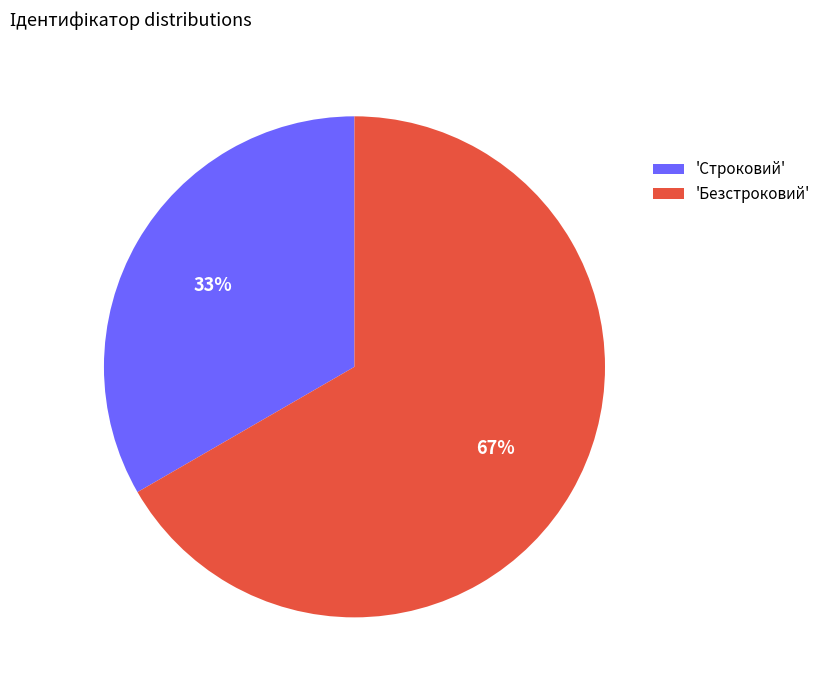

To the nearest percent, what is the average slice percentage?

50%